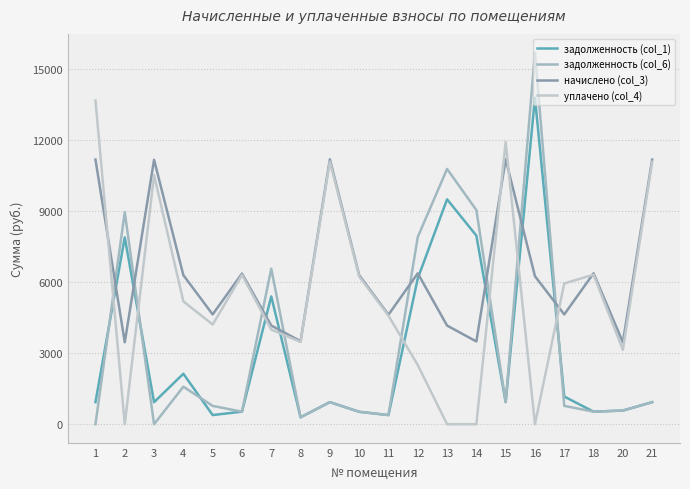

What is the total value across all series at 8?

7569.2